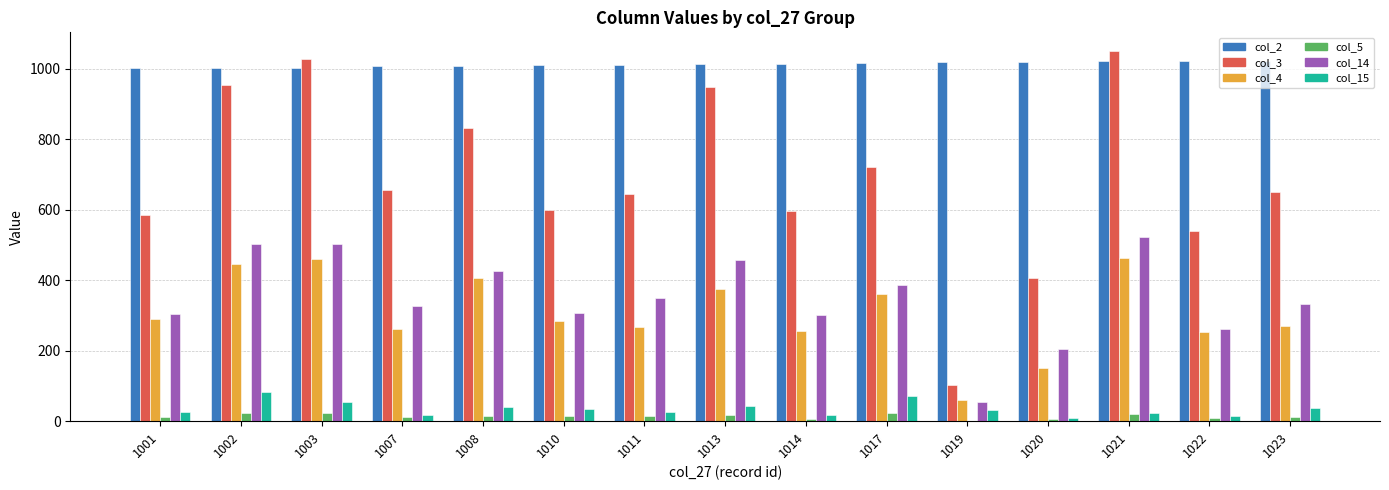

Is the value of col_3 at 1022 greater than the value of col_4 at 1007?

Yes